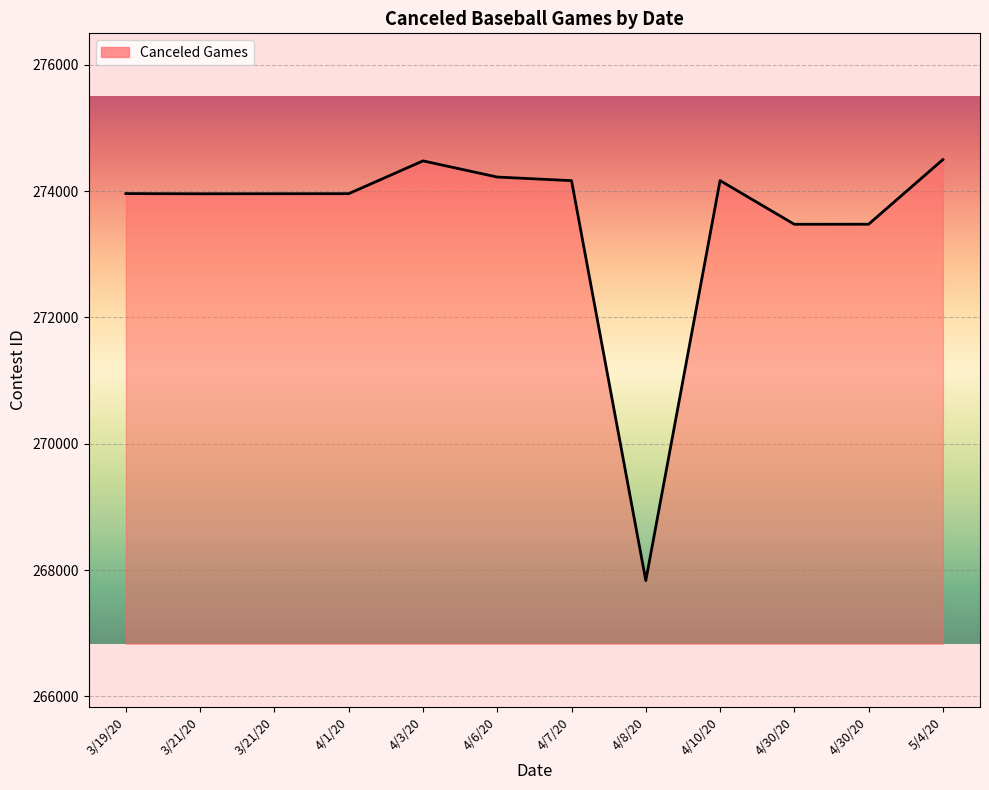

Does the chart have visible grid lines?

Yes